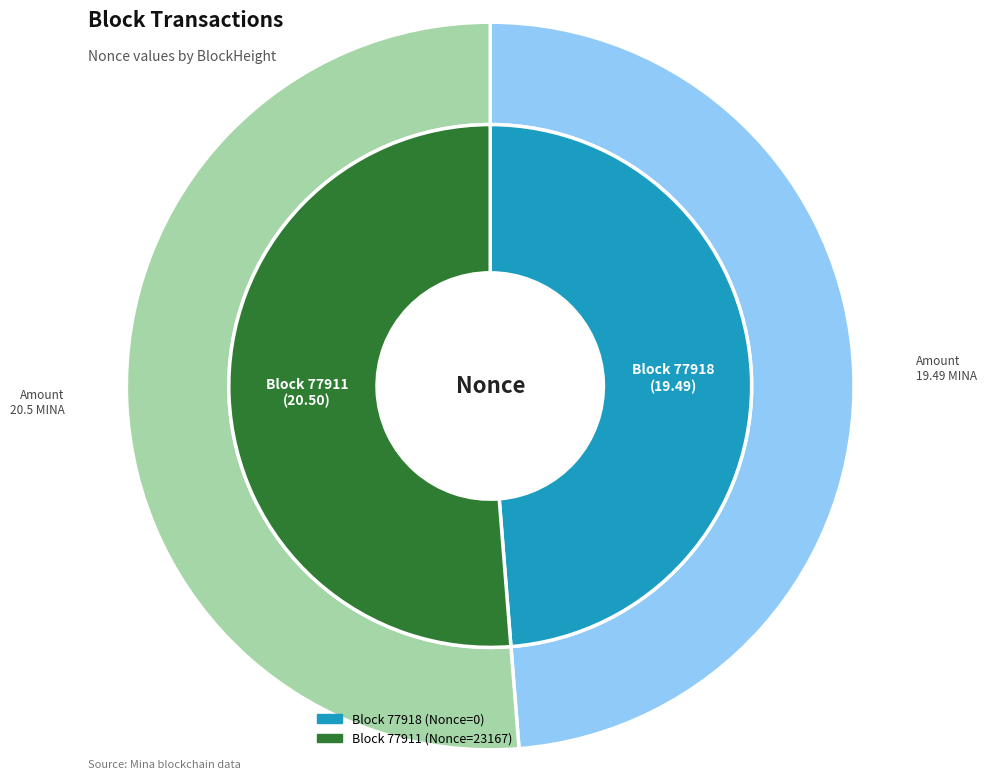

Is there any slice that represents more than half of the pie?

Yes